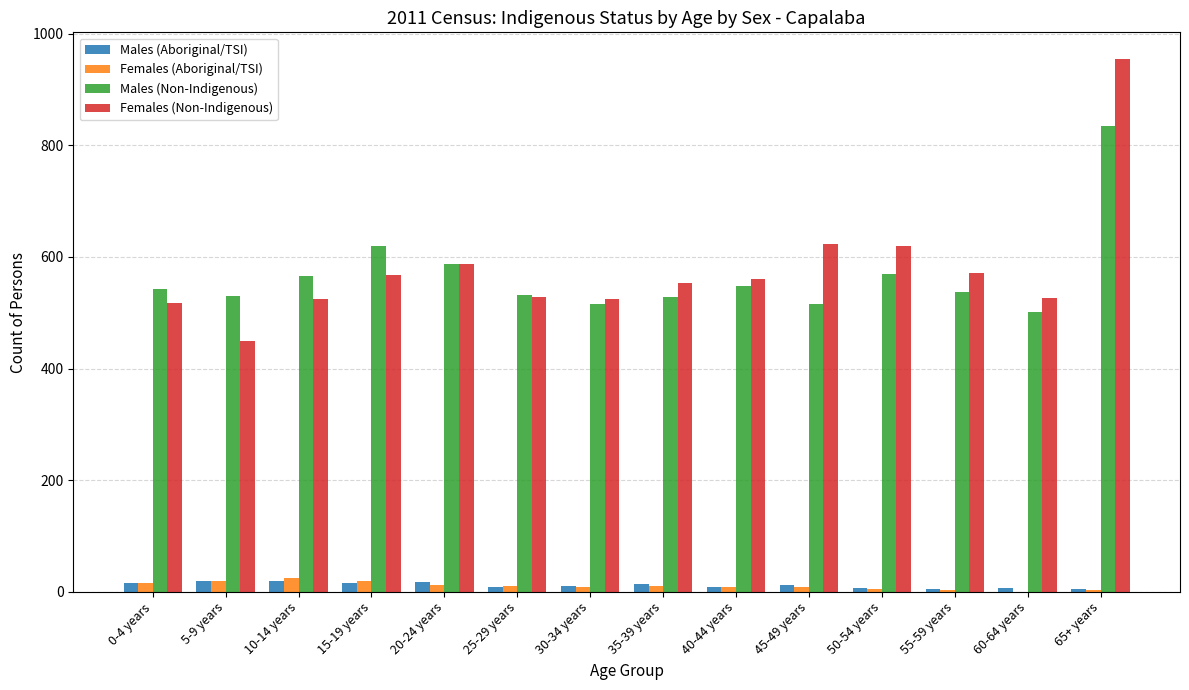

Between 20-24 years and 65+ years, which series saw the biggest shift?

Females (Non-Indigenous)